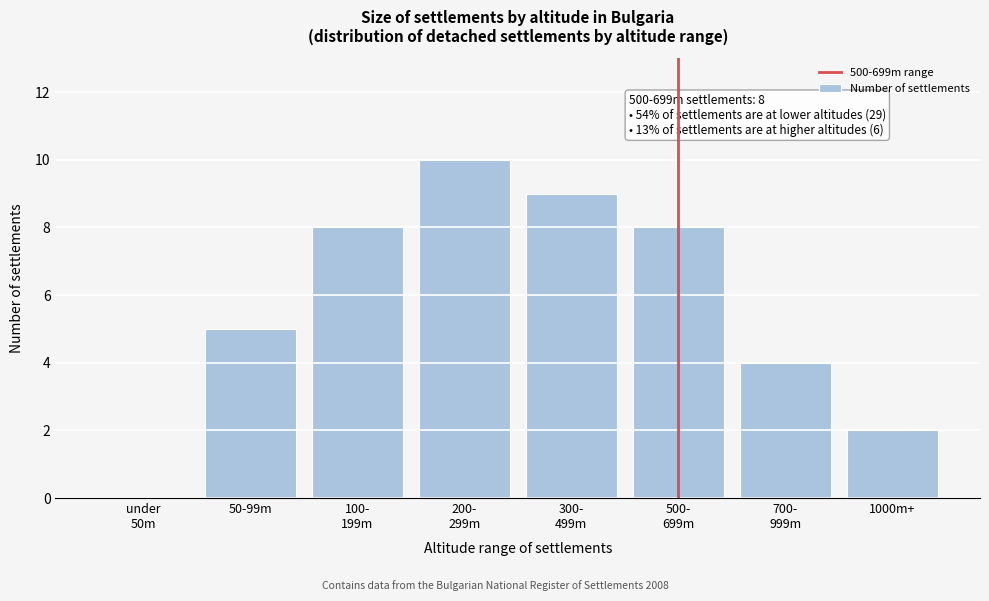

What is the sum of all values?

46